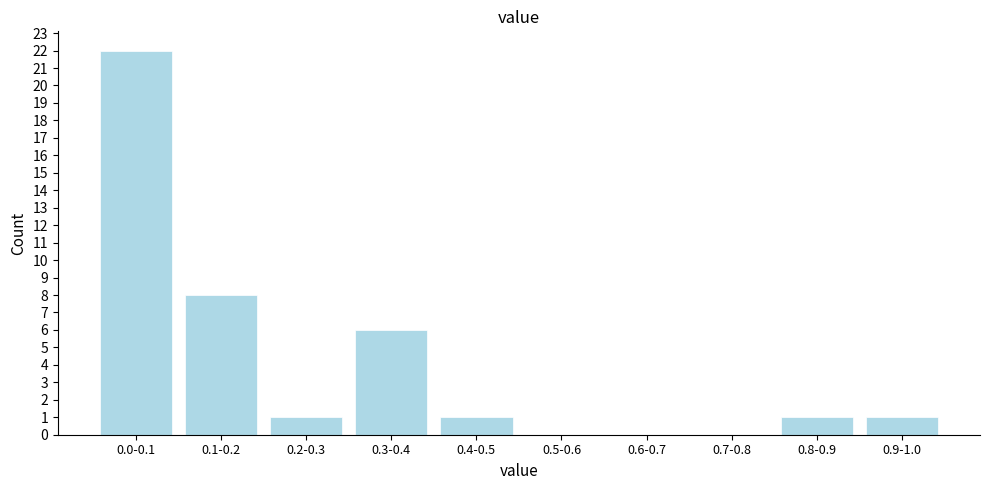

Reading right to left, what are all the values shown in this chart?

0.9-1.0=1	0.8-0.9=1	0.7-0.8=0	0.6-0.7=0	0.5-0.6=0	0.4-0.5=1	0.3-0.4=6	0.2-0.3=1	0.1-0.2=8	0.0-0.1=22